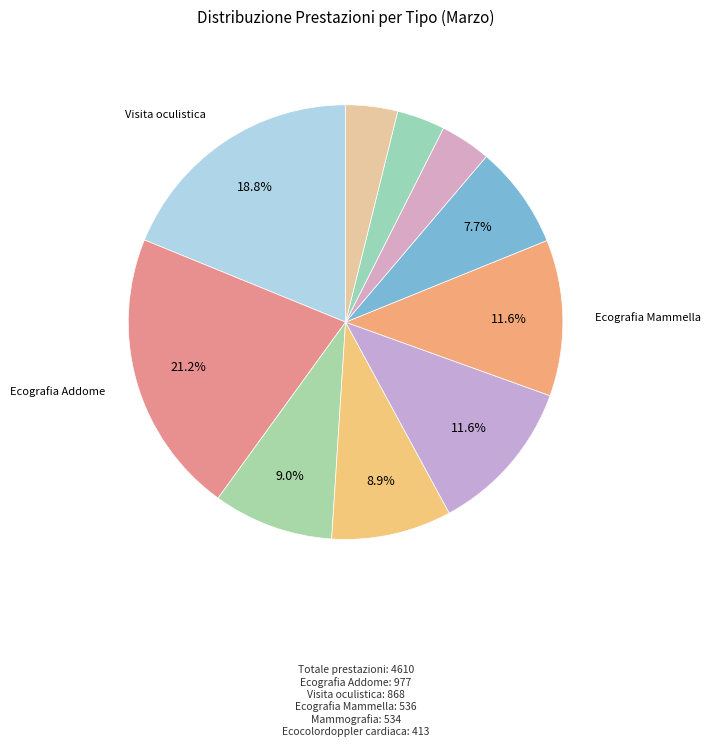

Rank the categories by value from highest to lowest.

Ecografia Addome, Visita oculistica, Ecografia Mammella, Mammografia, Ecocolordoppler cardiaca, Ecocolordoppler dei tronchi sovra aortici, Ecografia Capo e collo, Ecografia Ostetrica - Ginecologica, Visita neurologica, Visita endocrinologica